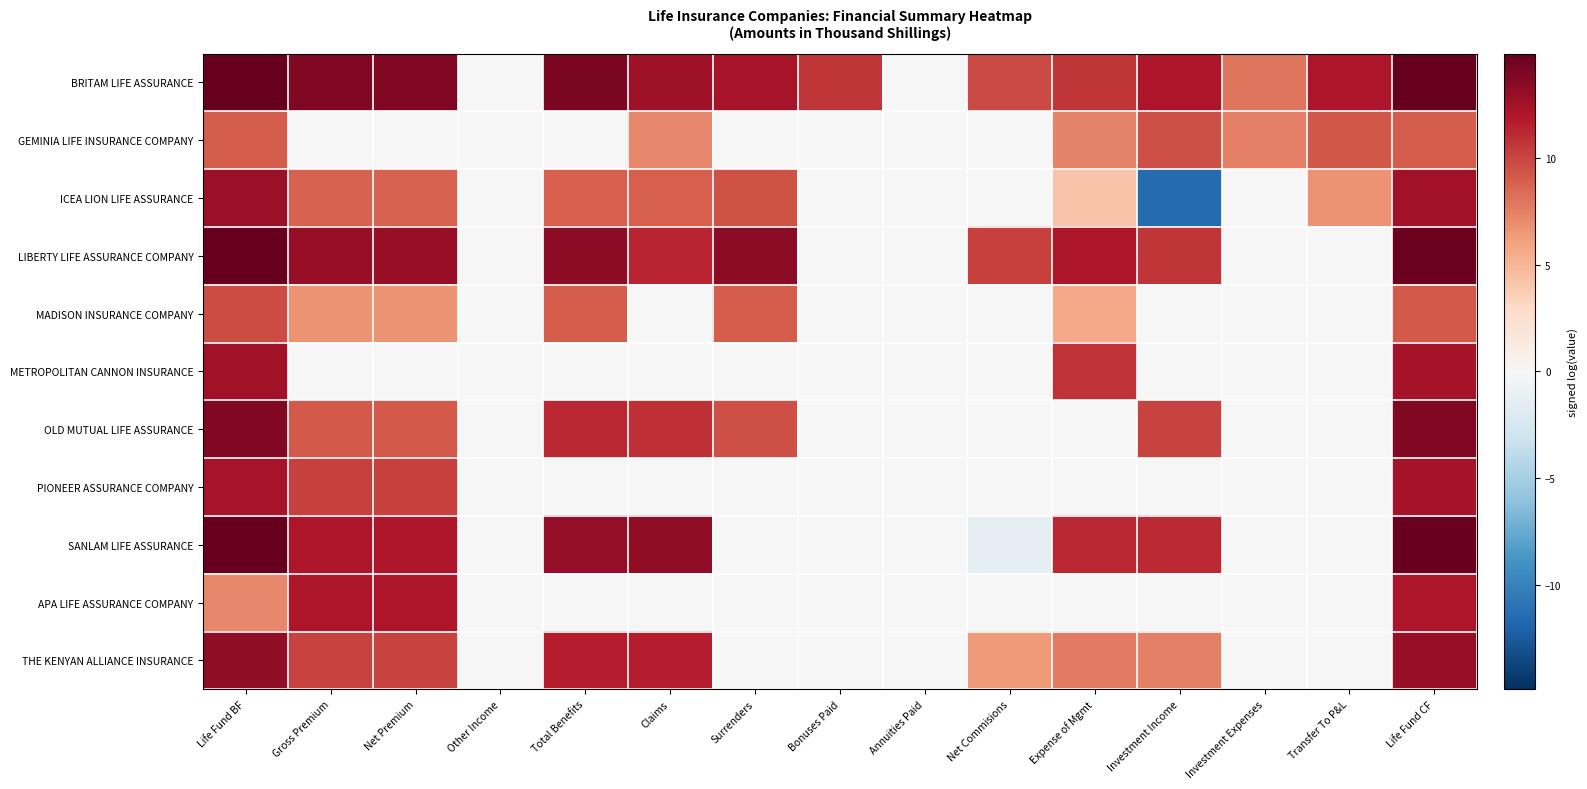

At which category does the chart reach its peak across all series?

Life Fund CF